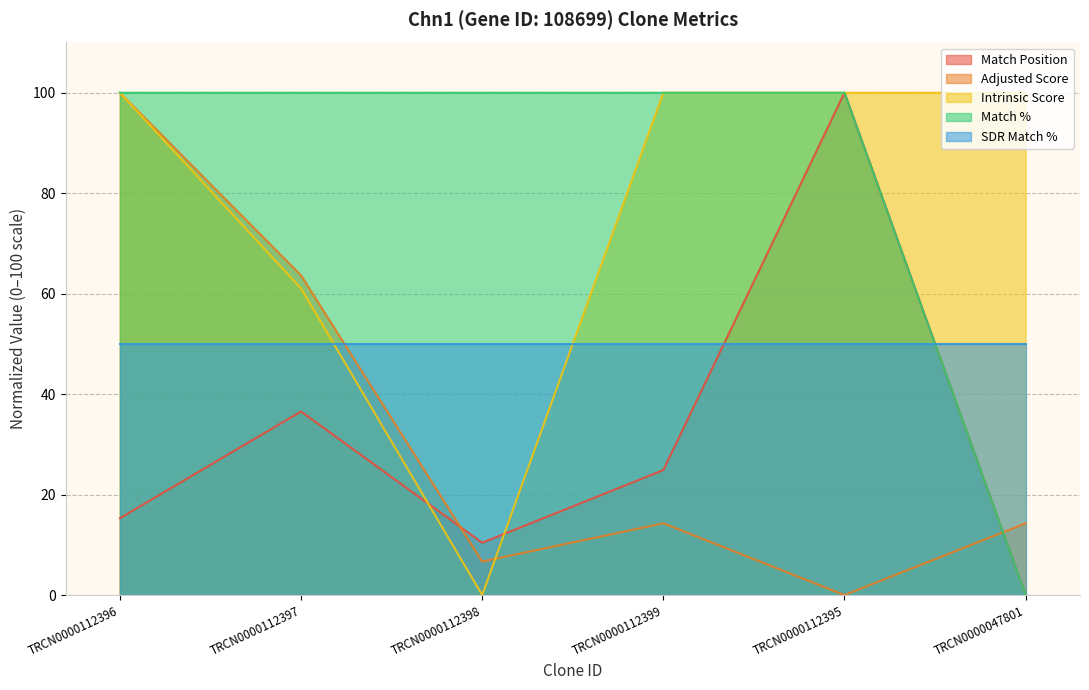

Which series changed the most between TRCN0000112396 and TRCN0000112398?

Intrinsic Score